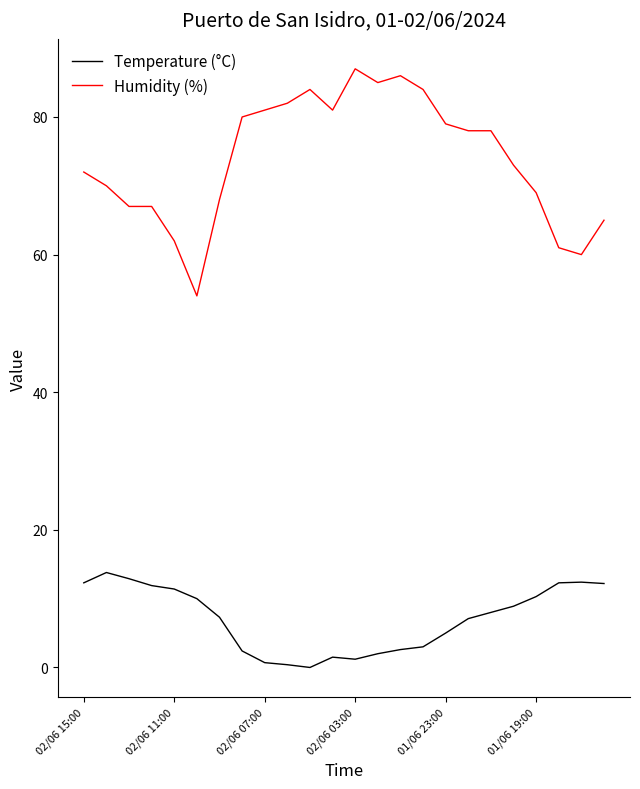

Which series has the widest spread of values?

Humidity (%)